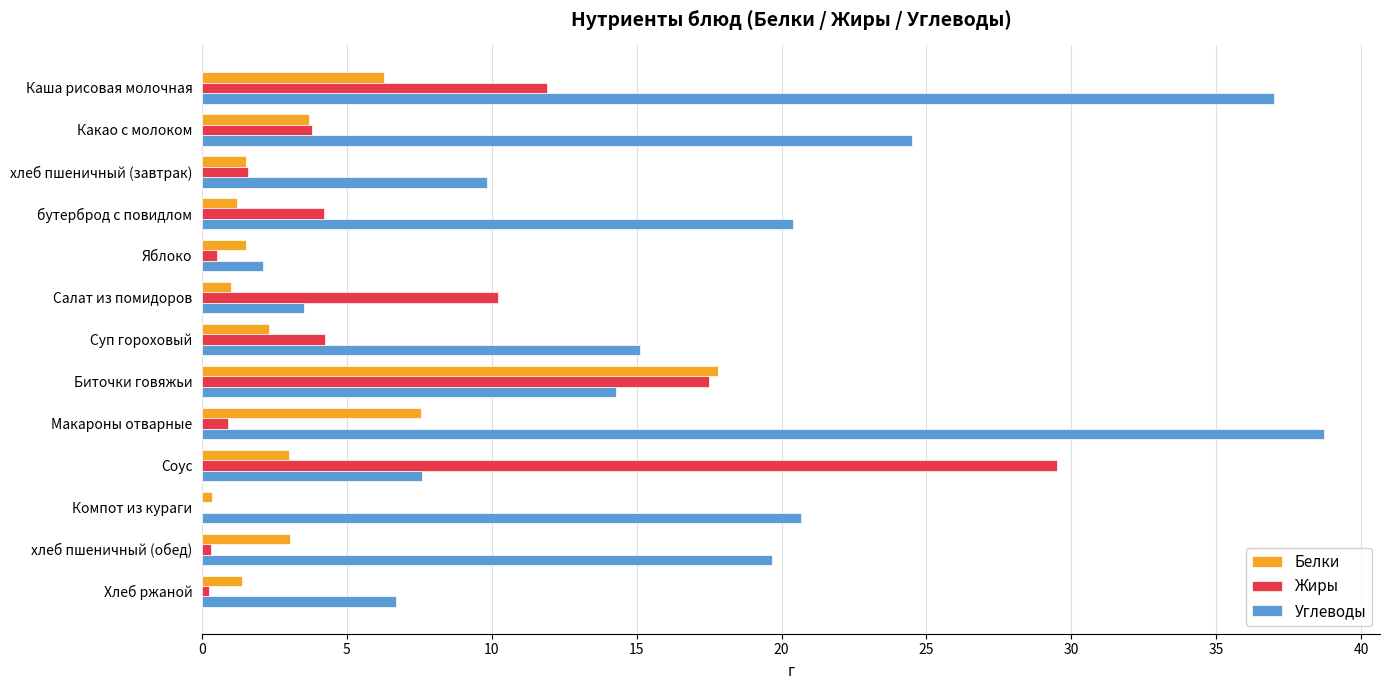

How many data points in Жиры are above 3?

7